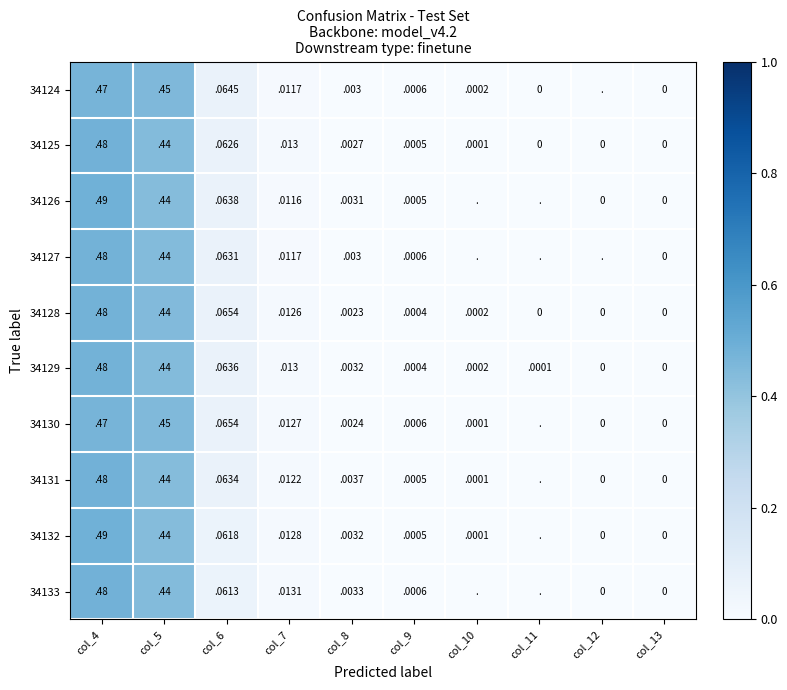

Is the value of 34130 at col_8 greater than the value of 34125 at col_13?

Yes